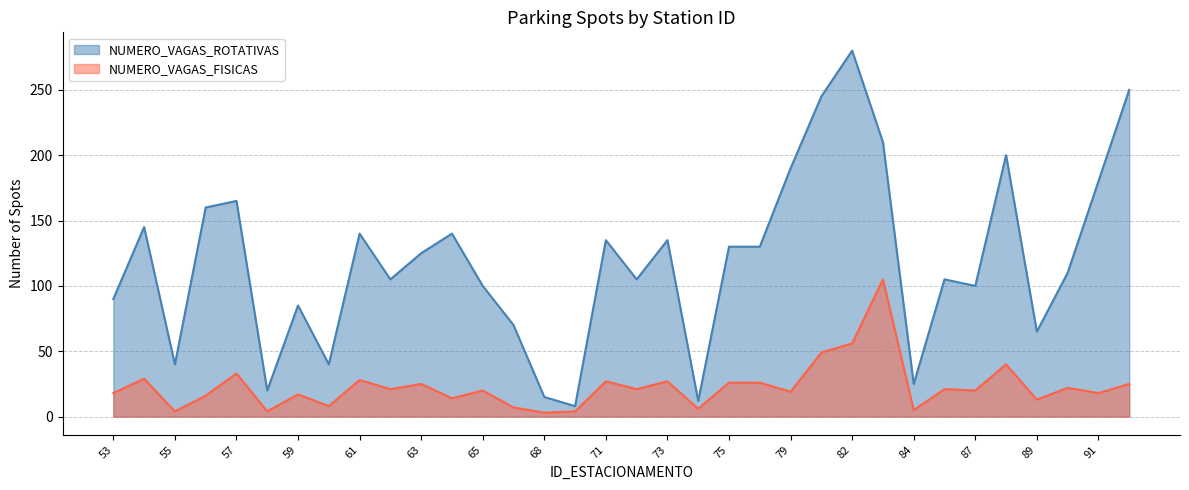

What is the difference between the second highest and minimum values in the NUMERO_VAGAS_ROTATIVAS series?

242